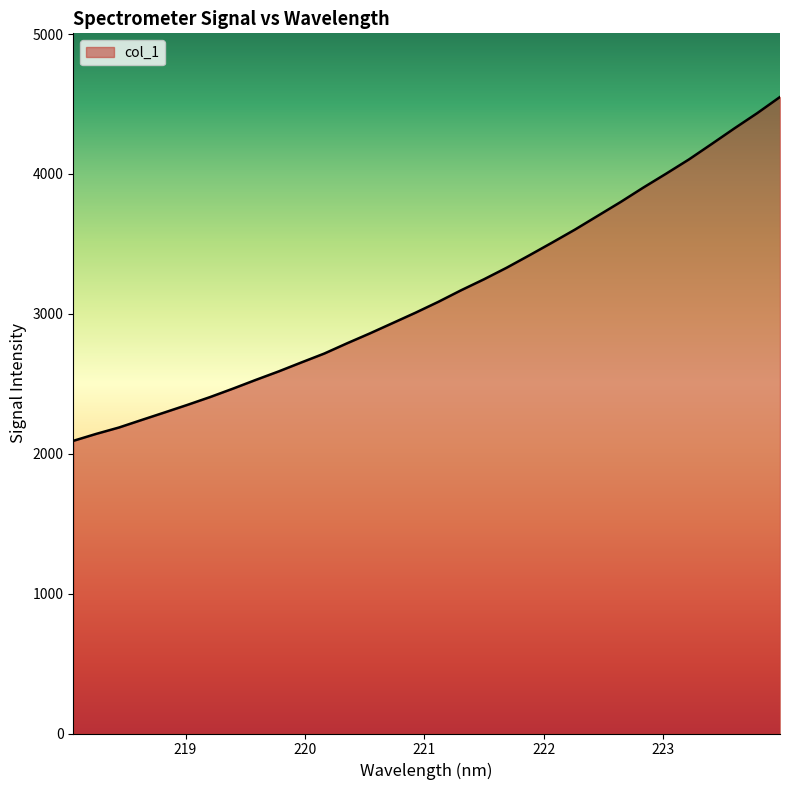

What is the difference between the maximum and minimum values?

2458.3